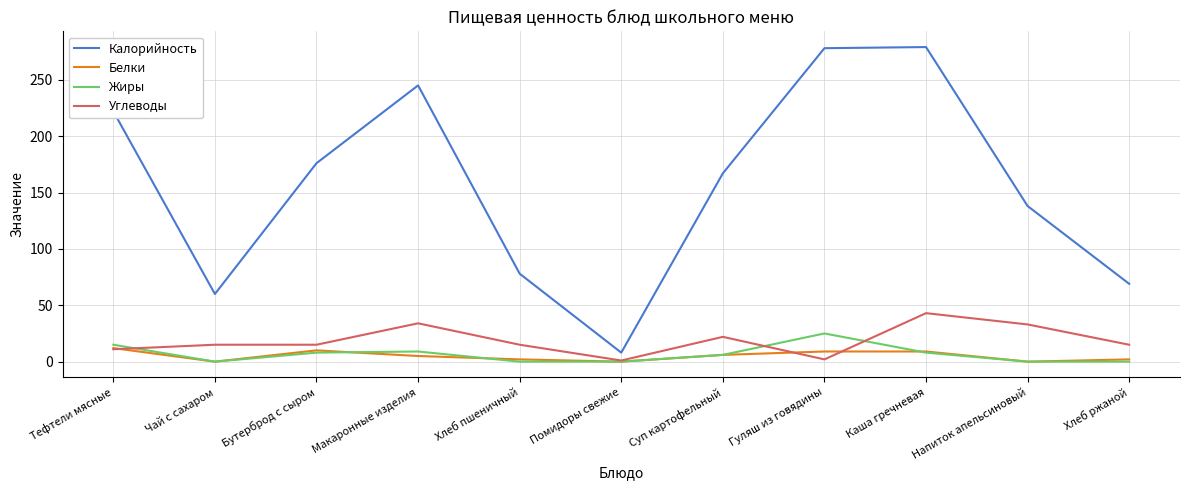

What position from the right is Тефтели мясные?

11